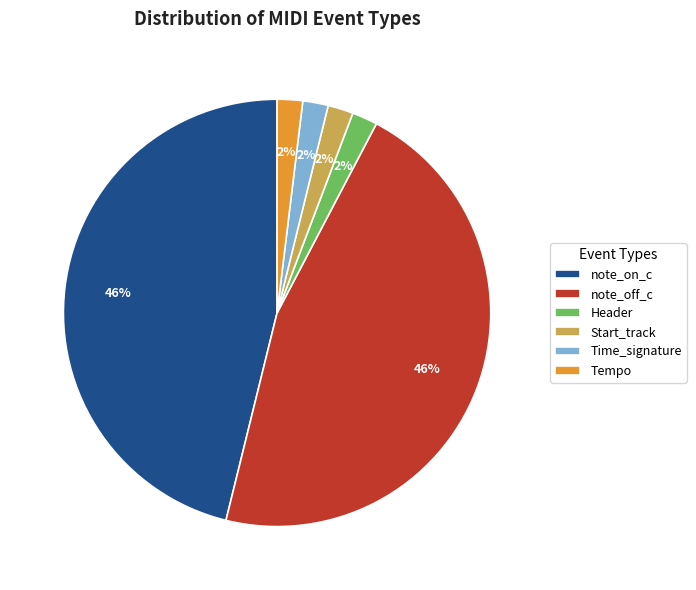

Is the sum of Time_signature and Header greater than half?

No